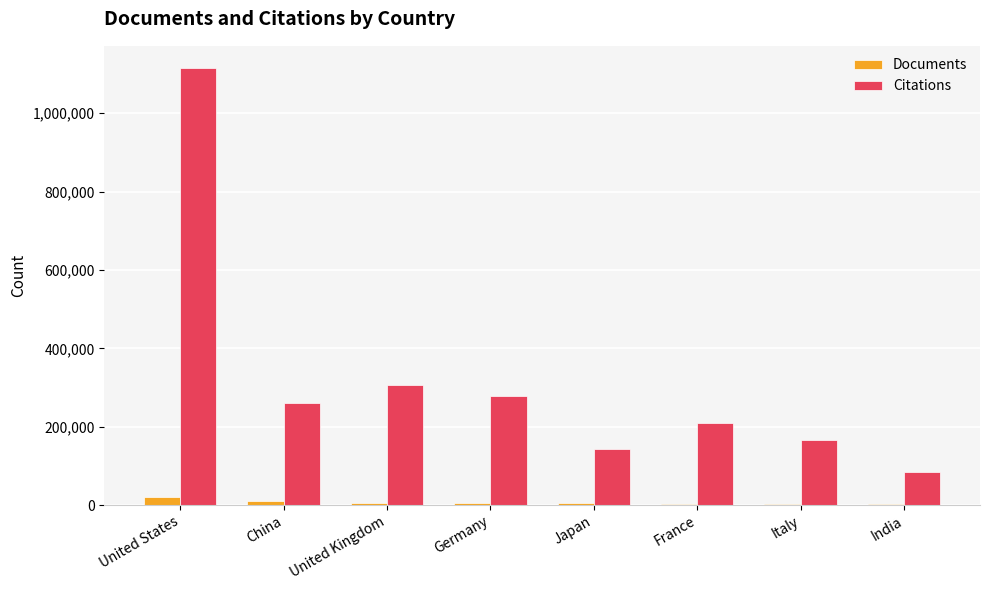

At which label is Citations closest to 600624?

United Kingdom